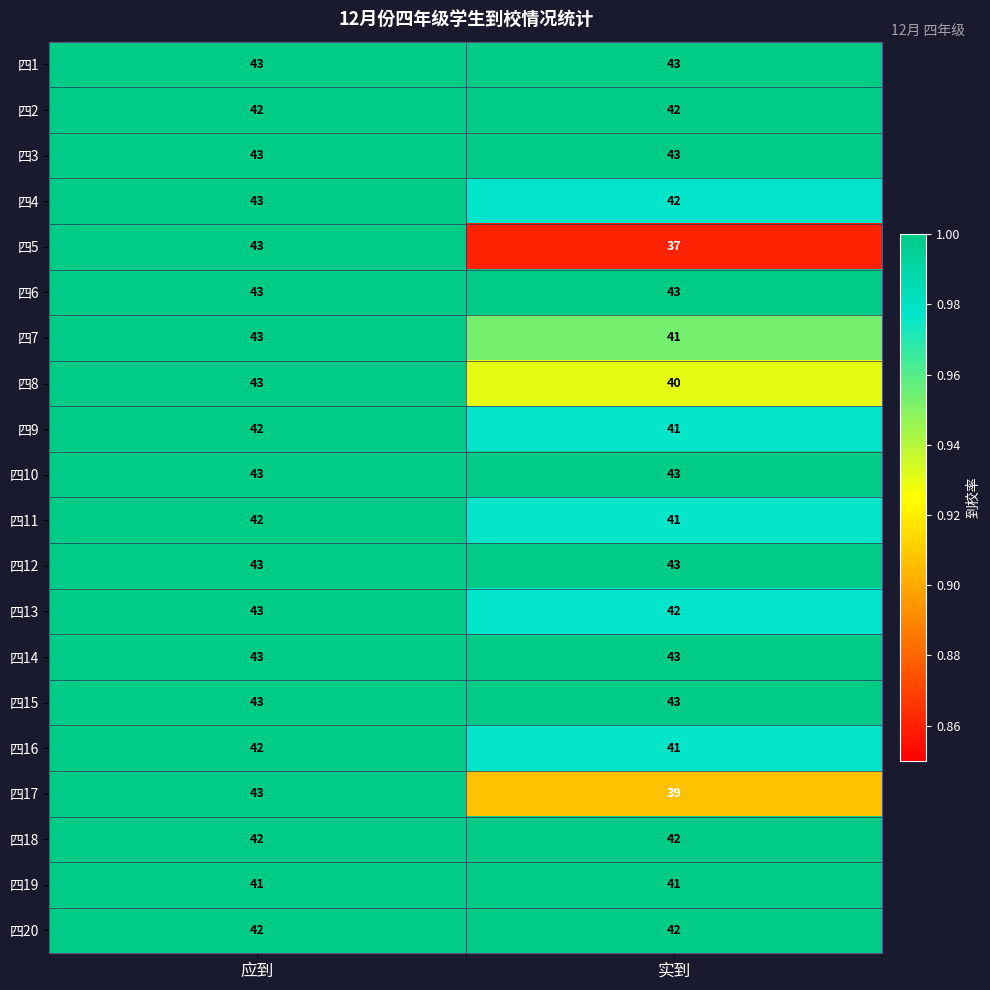

At which category does the chart reach its minimum across all series?

实到